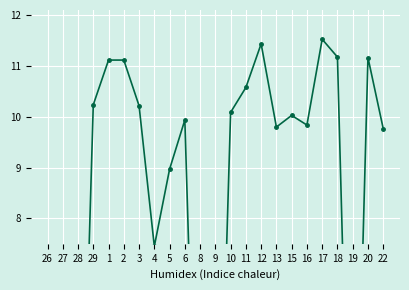

How many lines are shown in the chart?

1